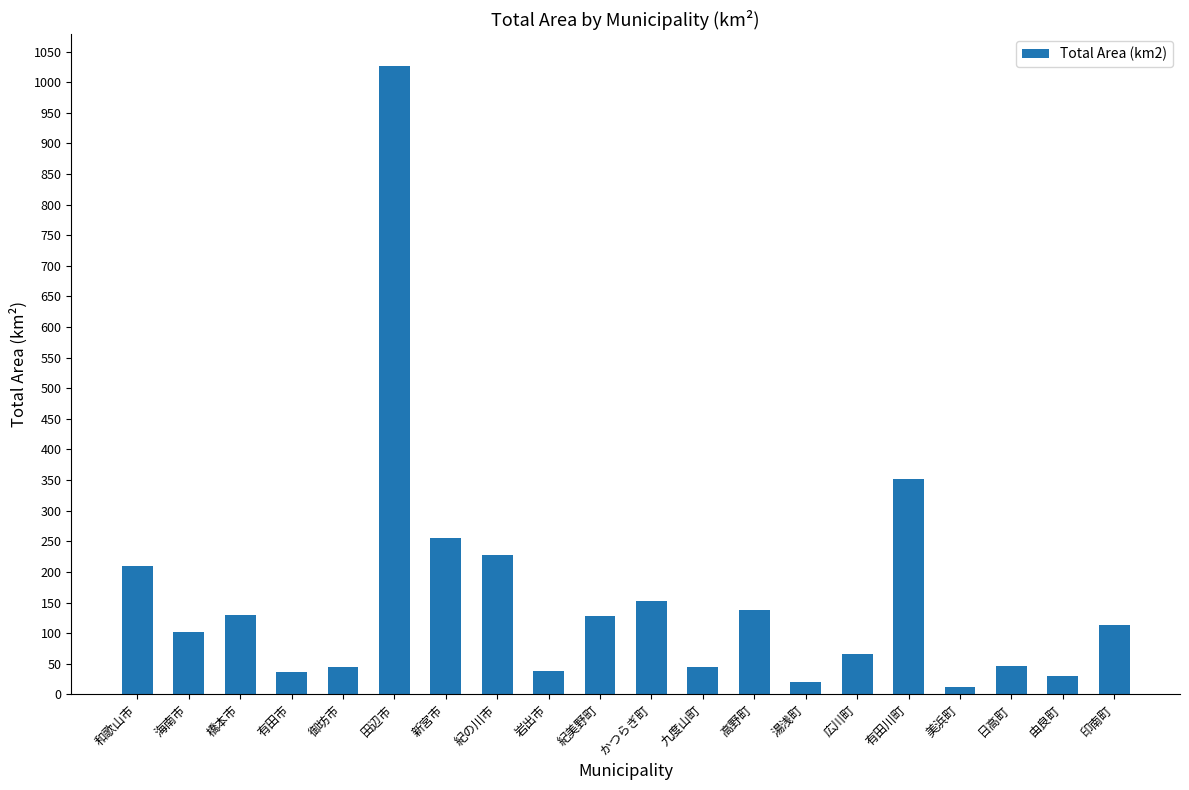

Approximately how many times larger is the value at 湯浅町 compared to 岩出市?

0.5